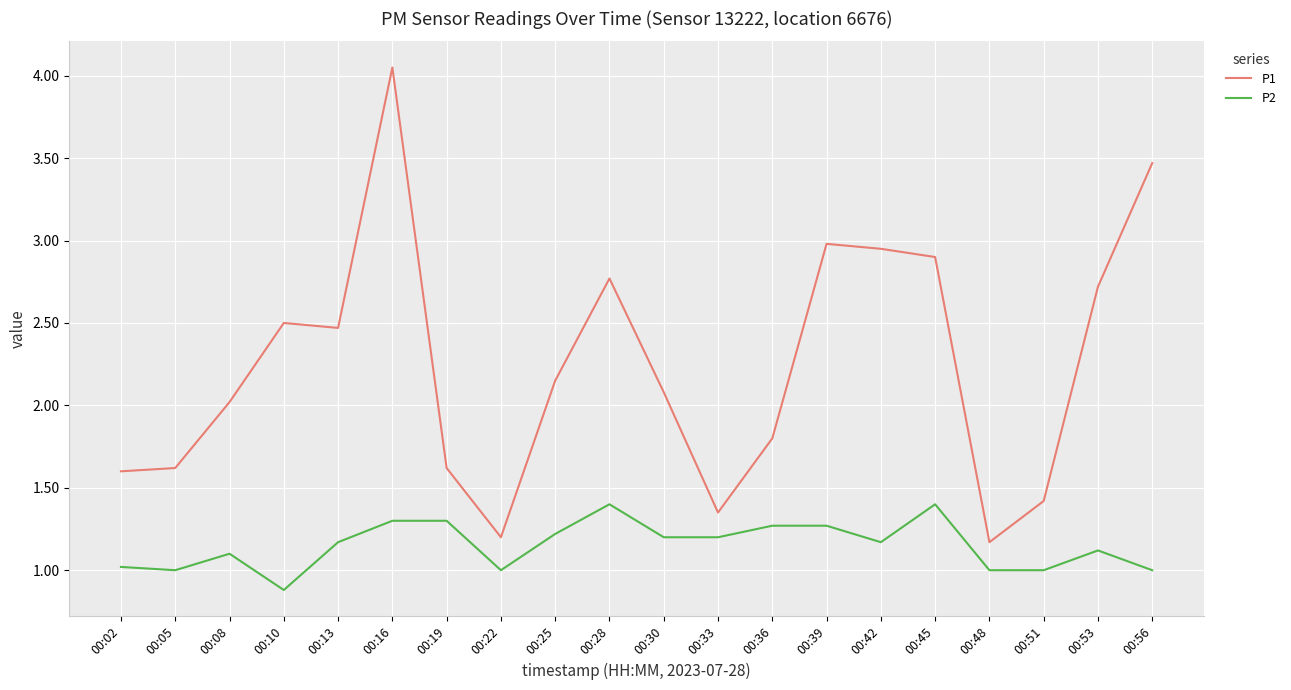

Is it true that P1 equals 2.8 at 00:28?

True